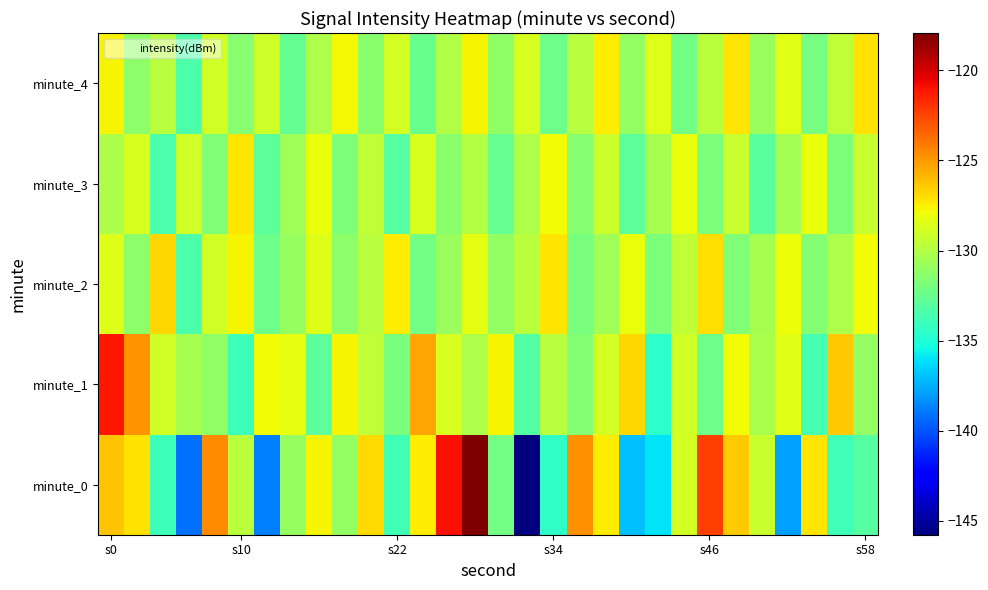

Rank the series by their maximum value, from lowest to highest.

minute_3, minute_4, minute_2, minute_1, minute_0